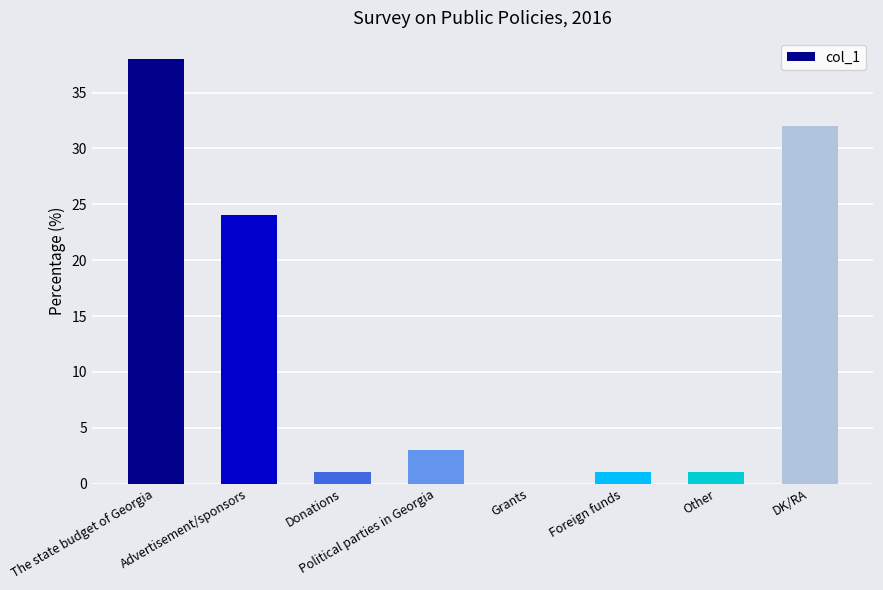

At which label is the value closest to 19?

Advertisement/sponsors